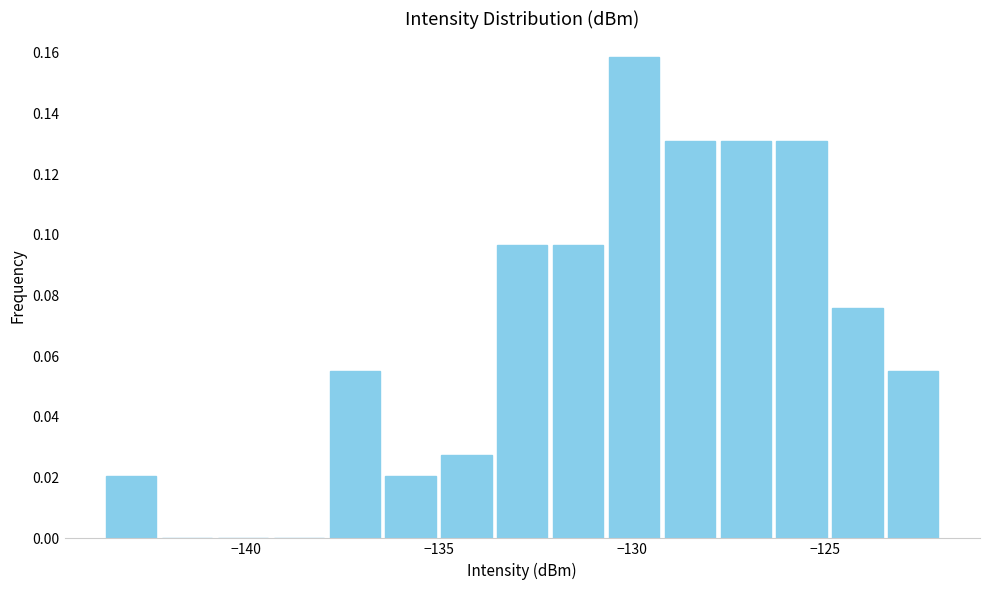

Around what value on the x-axis is the tallest bar? Give the approximate position of its centre, as read against the axis.

-130.0